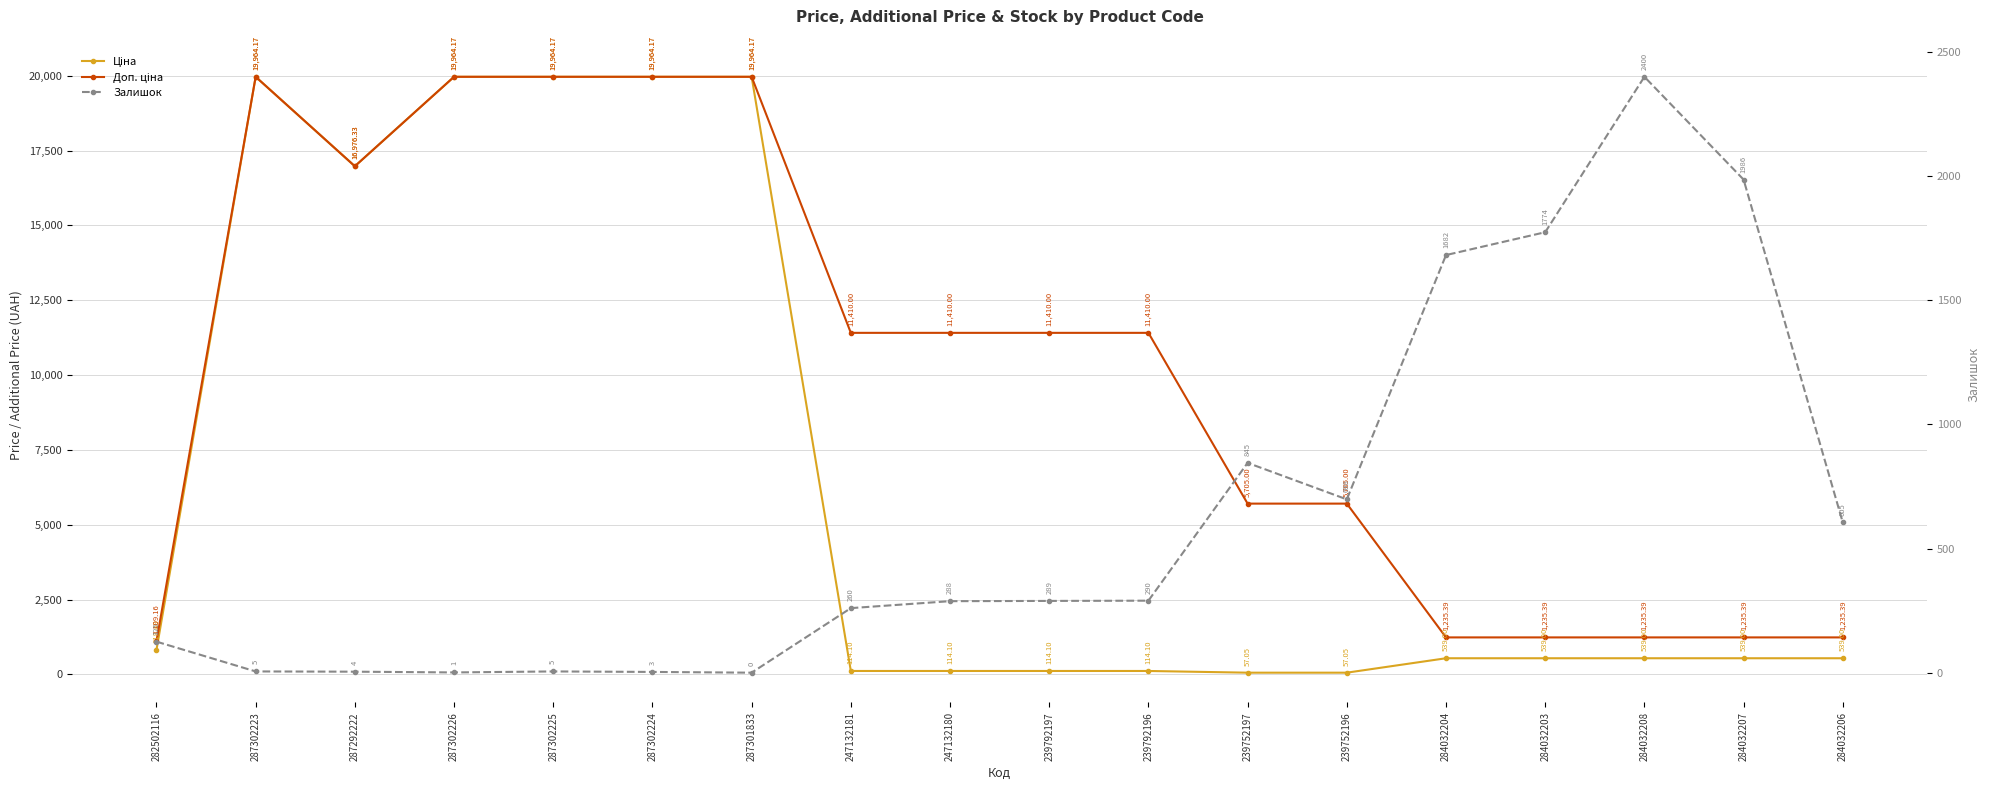

How many values in the Ціна series exceed 539?

7